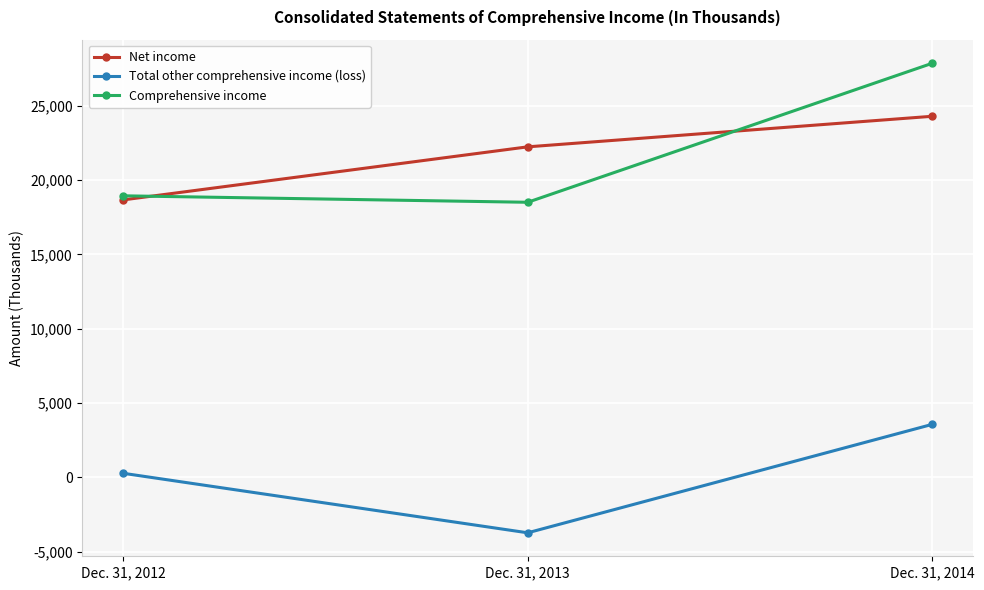

Reading right to left, extract all data points from this chart.

Net income: Dec. 31, 2014=24292	Dec. 31, 2013=22235	Dec. 31, 2012=18664
Total other comprehensive income (loss): Dec. 31, 2014=3569	Dec. 31, 2013=-3729	Dec. 31, 2012=277
Comprehensive income: Dec. 31, 2014=27861	Dec. 31, 2013=18506	Dec. 31, 2012=18941